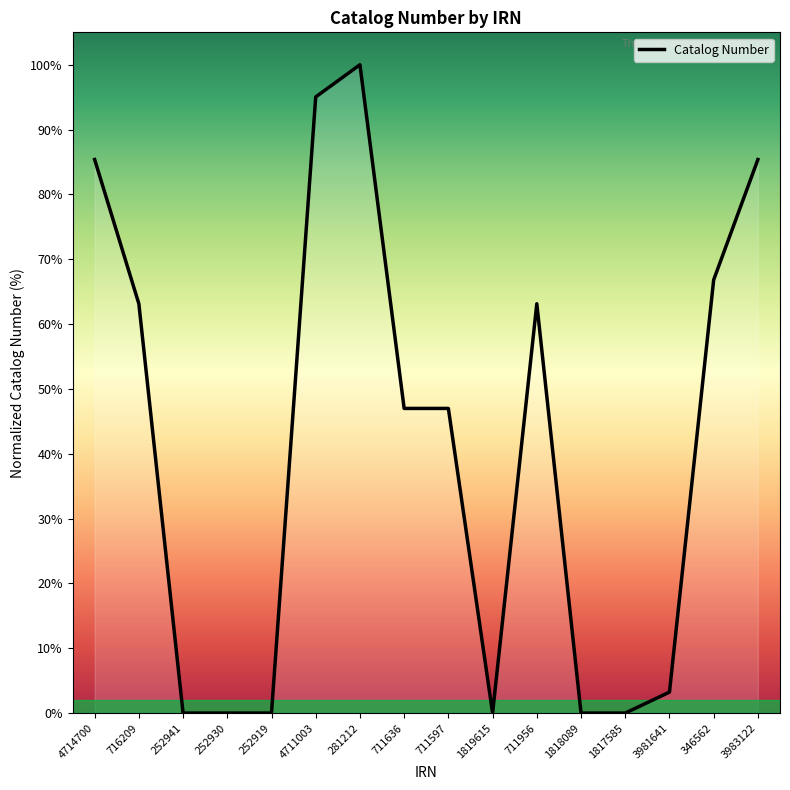

Read the value at 281212.

100.0